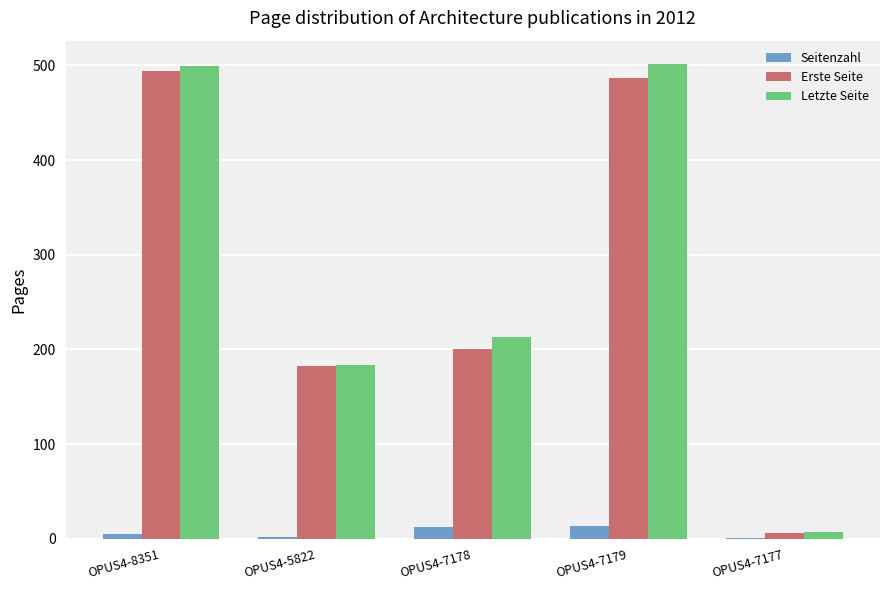

What is the sum of all Erste Seite values?

1369